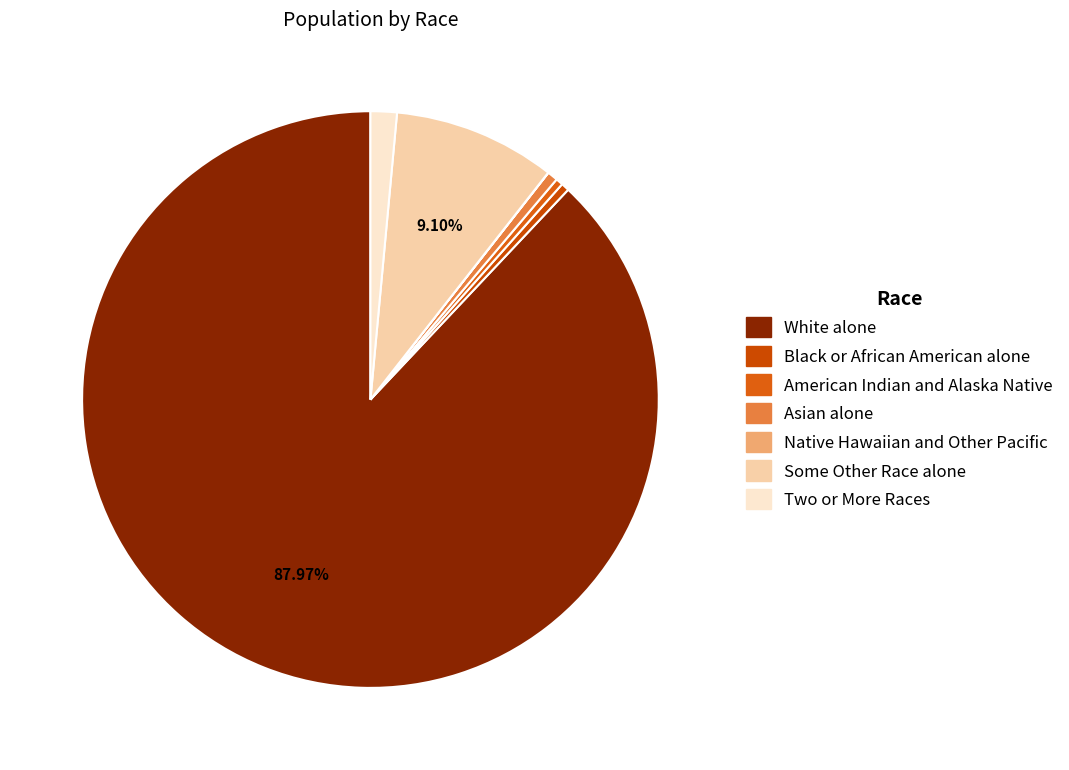

The Black or African American alone slice represents 1% of the pie. True or false?

False